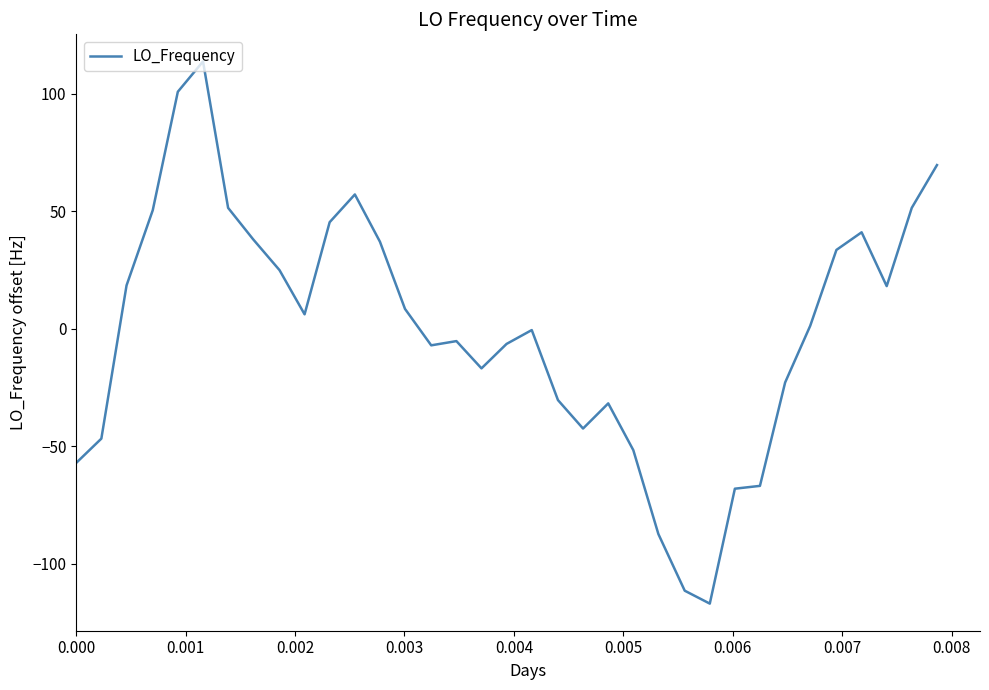

How many lines are shown in the chart?

1